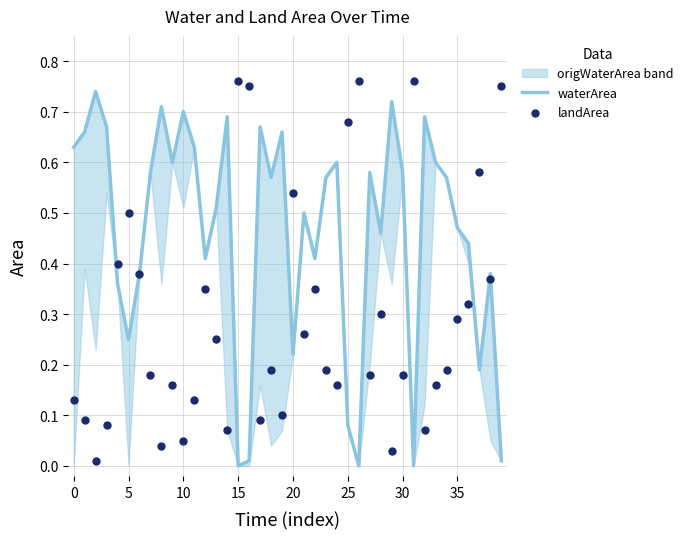

Which series contains the lowest Y value?

waterArea